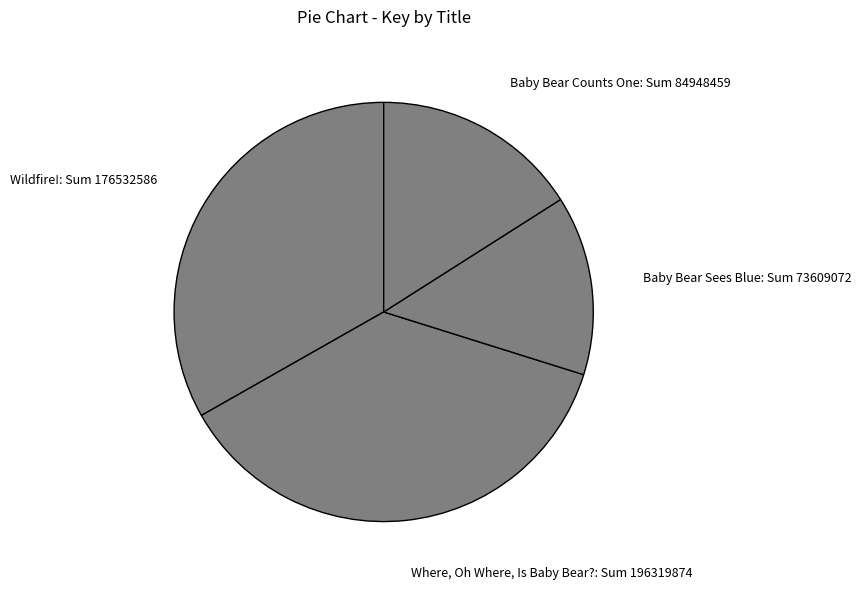

How many segments does this pie chart have?

4